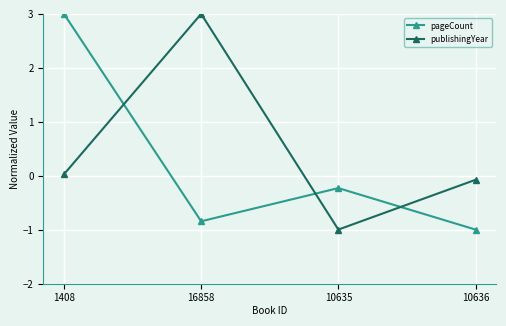

Is it true that pageCount equals -0.8 at 16858?

True